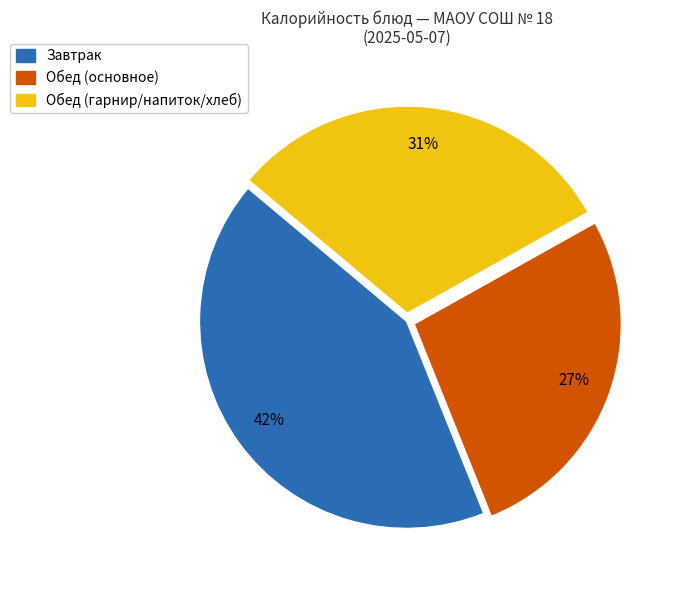

Is there any slice that represents more than half of the pie?

No